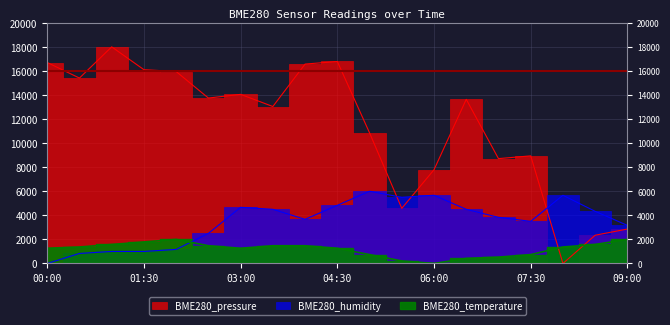

How many lines are shown in the chart?

3